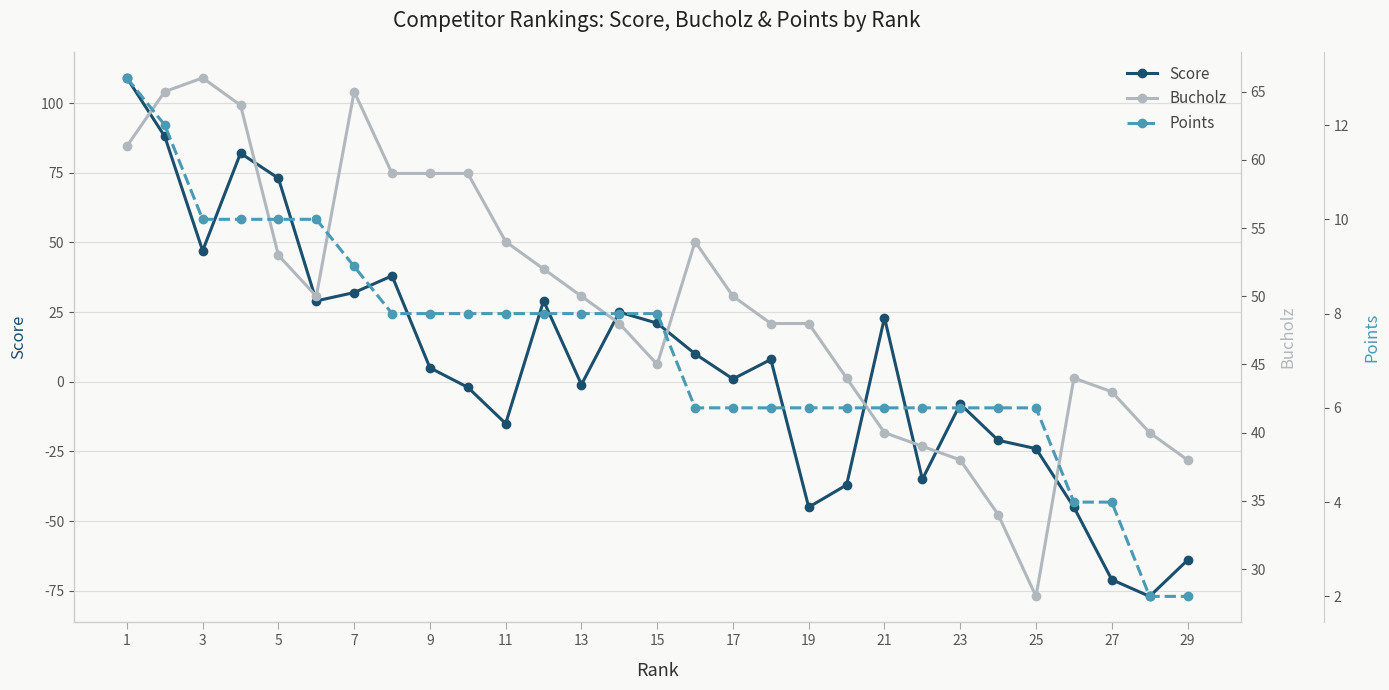

What is the total value across all series at 19?

65